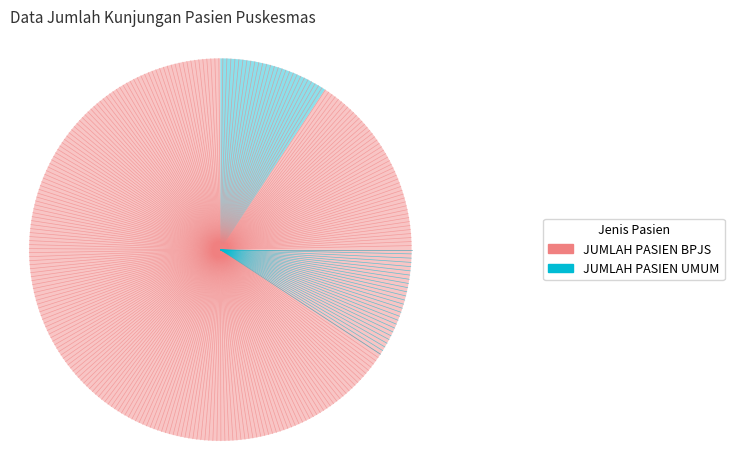

Between JUMLAH PASIEN UMUM and JUMLAH PASIEN BPJS, which is larger?

JUMLAH PASIEN BPJS